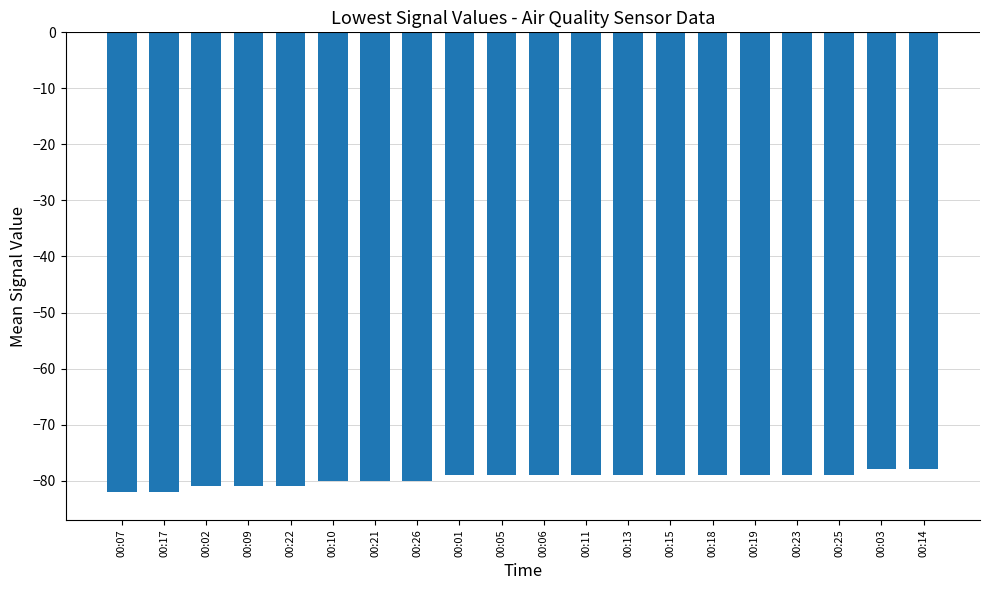

The chart shows a value of -31 at 00:13. True or false?

False